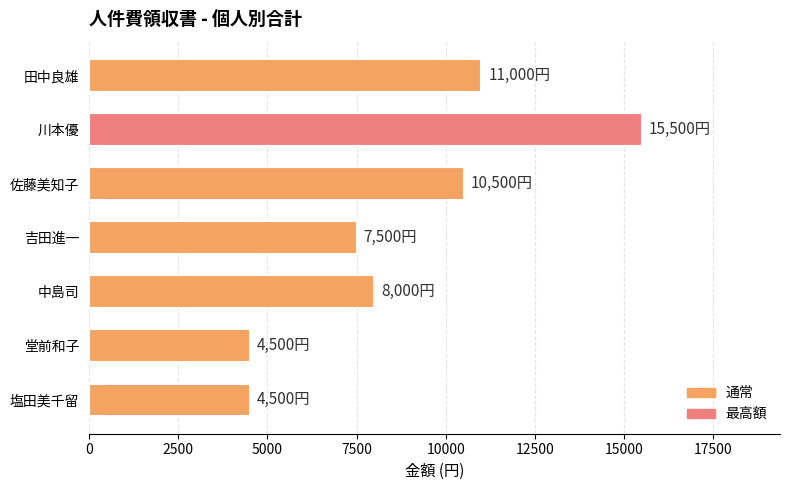

What is the minimum value shown in the chart?

4500